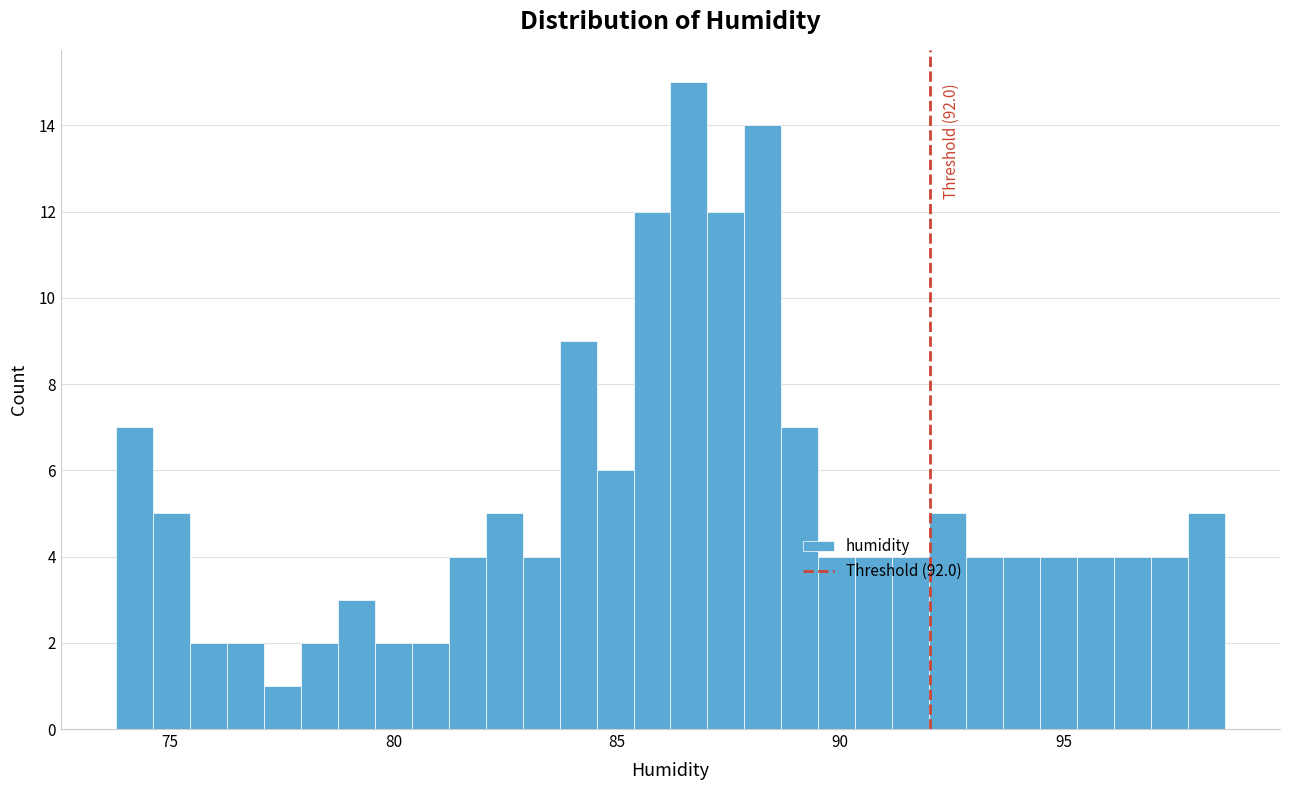

Around what value on the x-axis is the tallest bar? Give the approximate position of its centre, as read against the axis.

86.5